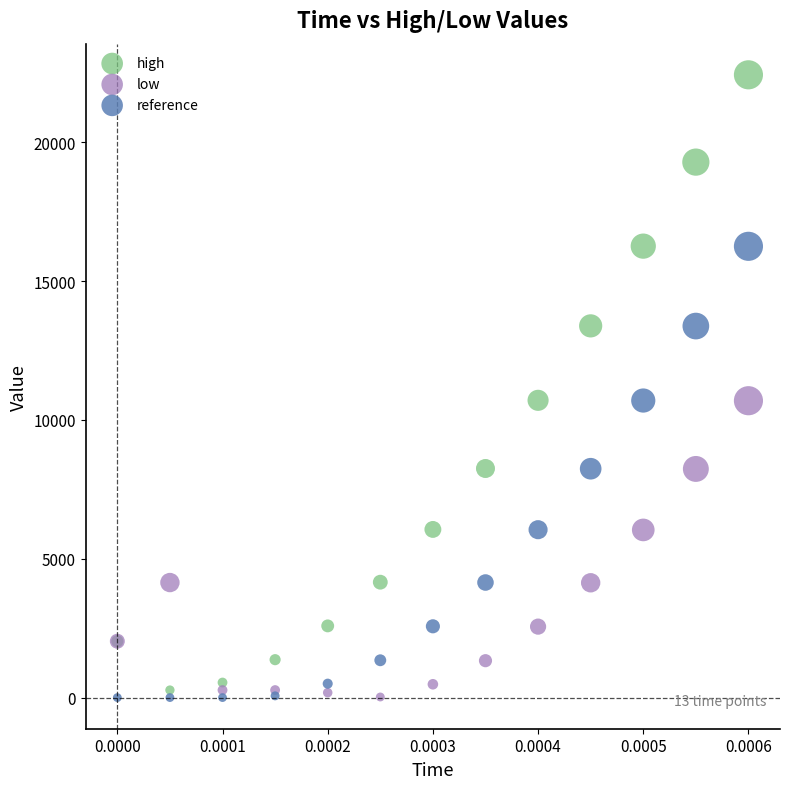

Which series has the widest spread of Y values?

high